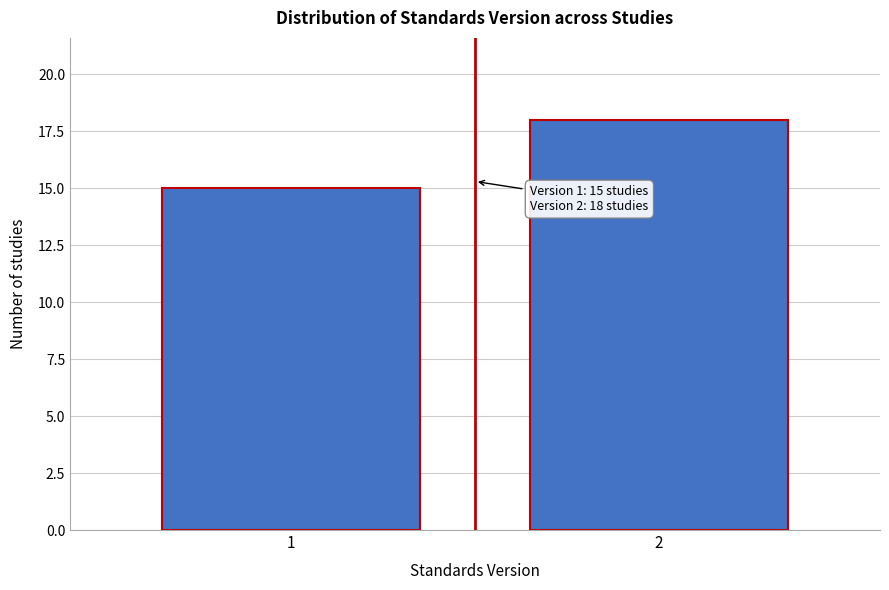

Reading left to right, list all the values displayed in this chart.

1=15	2=18